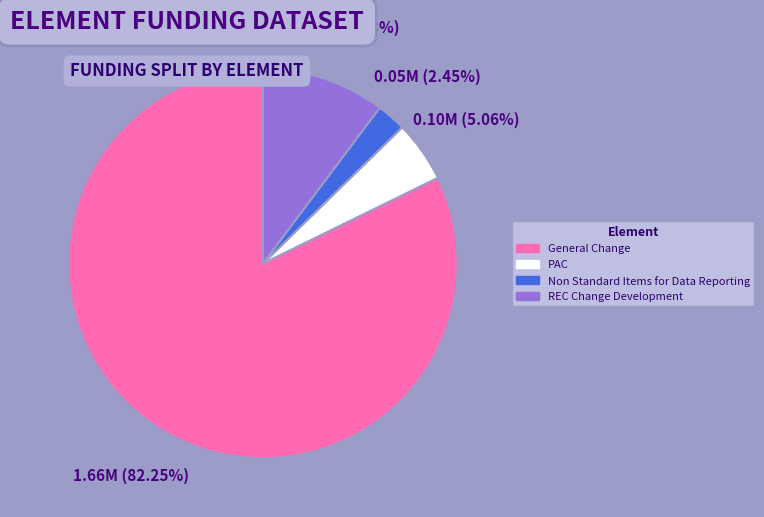

Does General Change represent more than half of the total?

Yes